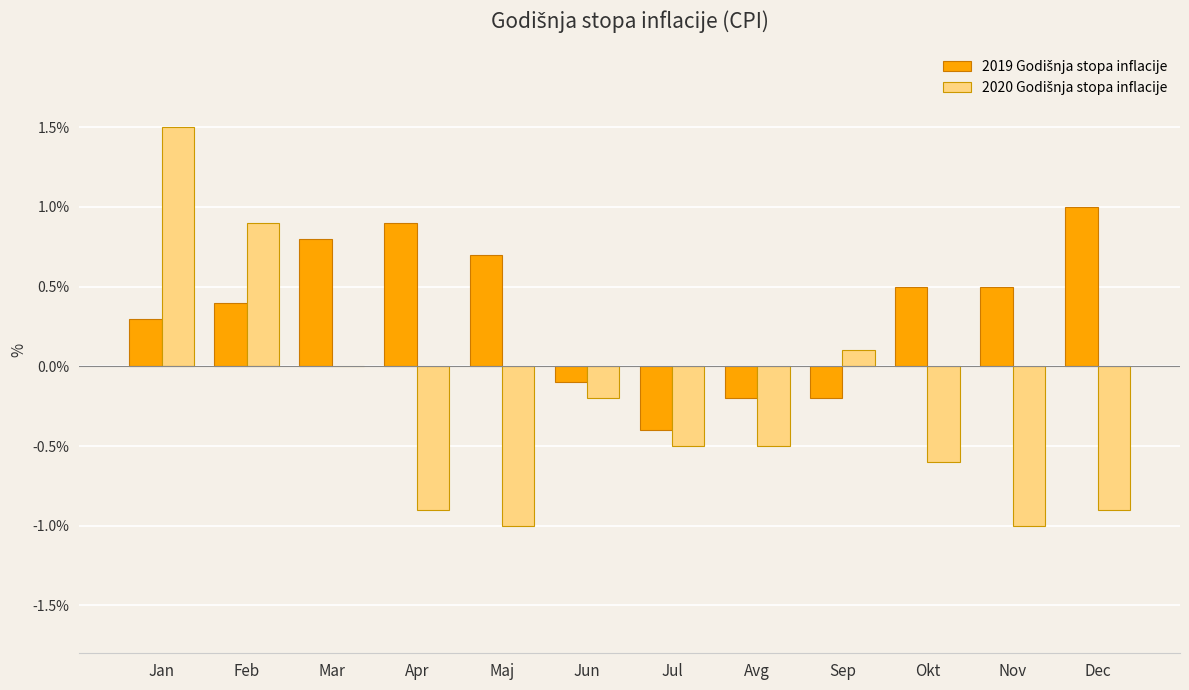

At which category does the chart reach its peak across all series?

Jan